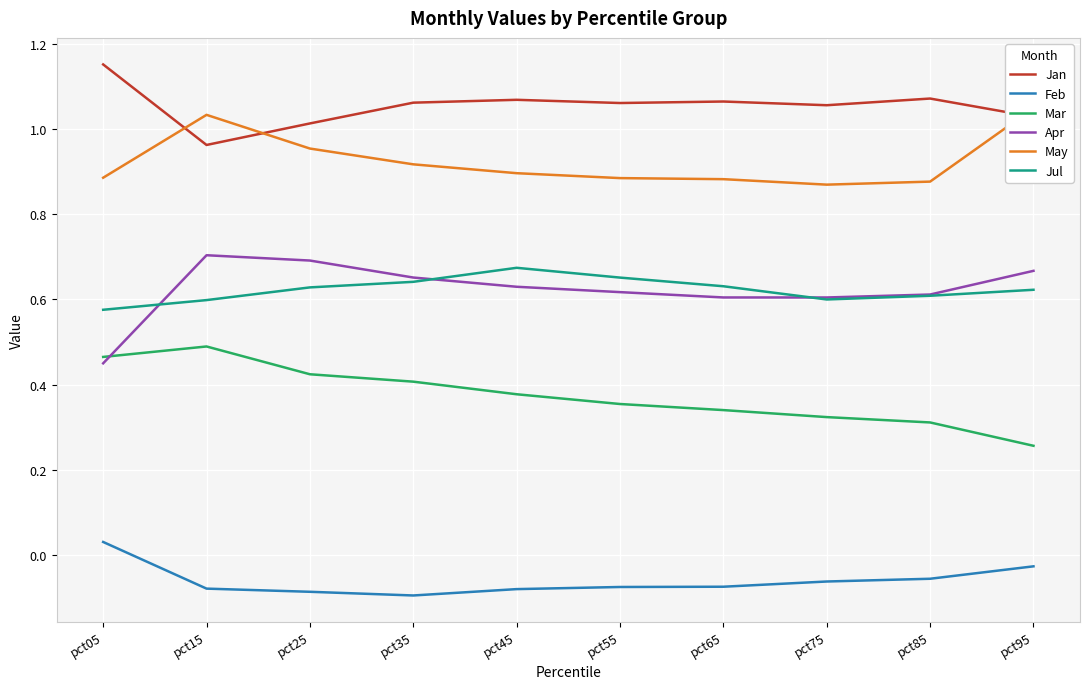

How many times do Mar and Apr cross each other?

1